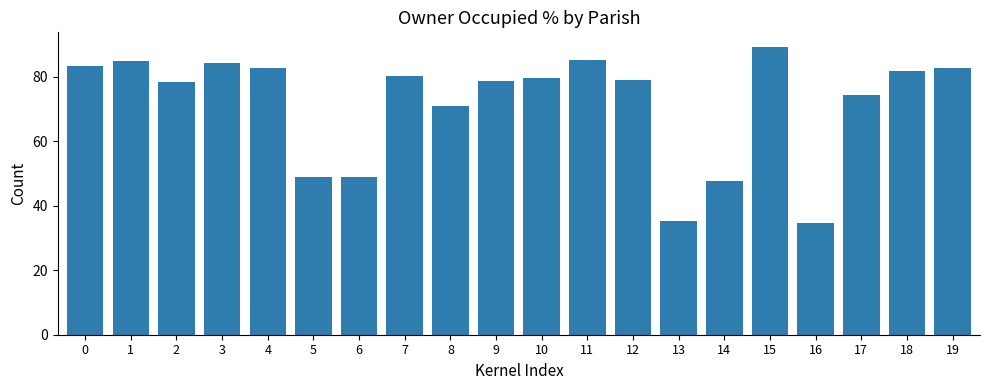

What is the value of the 3rd bar from the left?

78.3